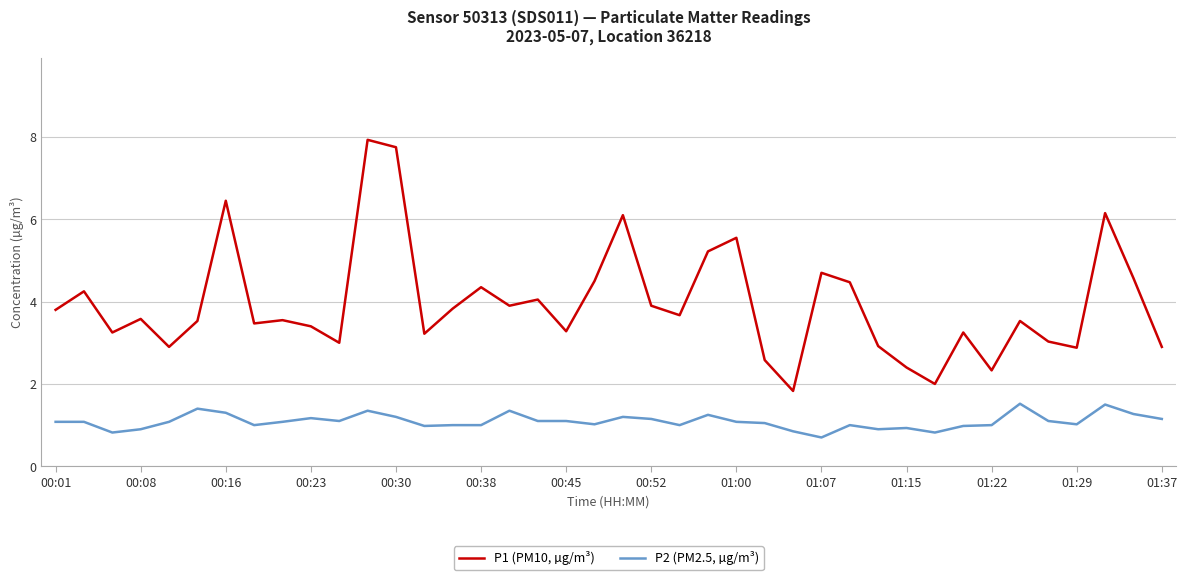

What is the minimum value for P2 (PM2.5, µg/m³)?

0.7